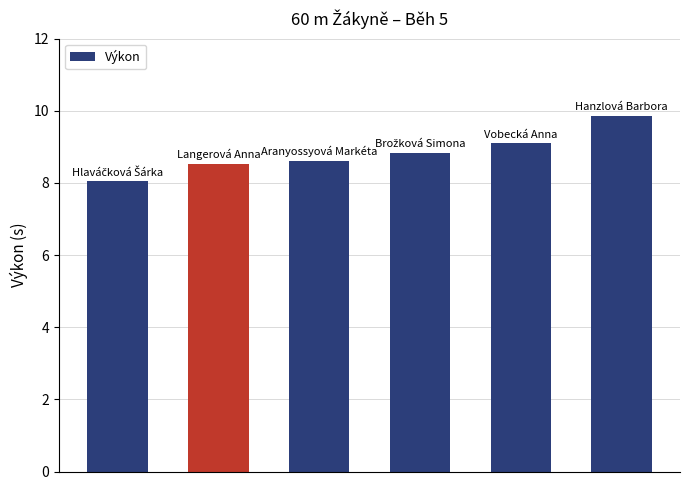

What is the sum of all values?

53.0